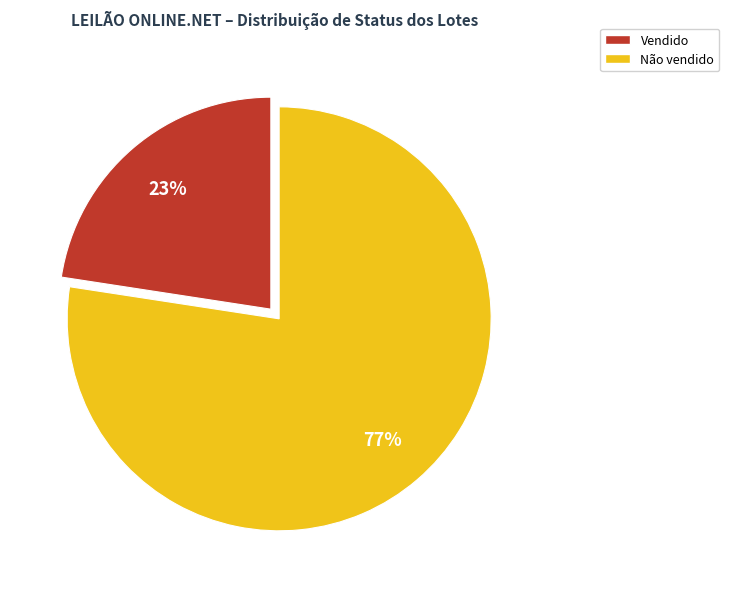

Which has a higher value, Não vendido or Vendido?

Não vendido